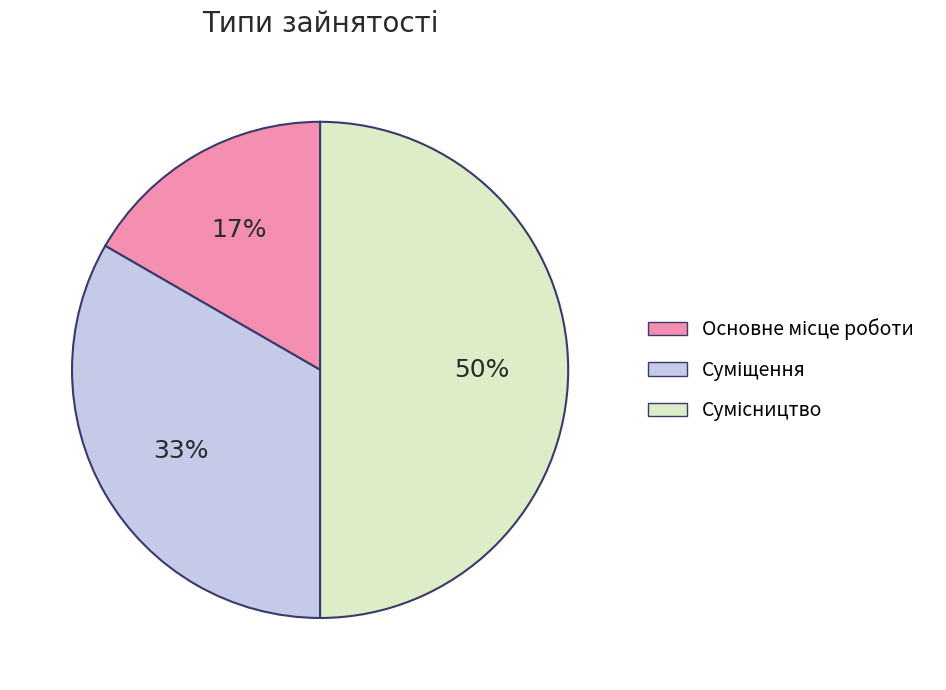

To the nearest percent, what is the average slice percentage?

33%